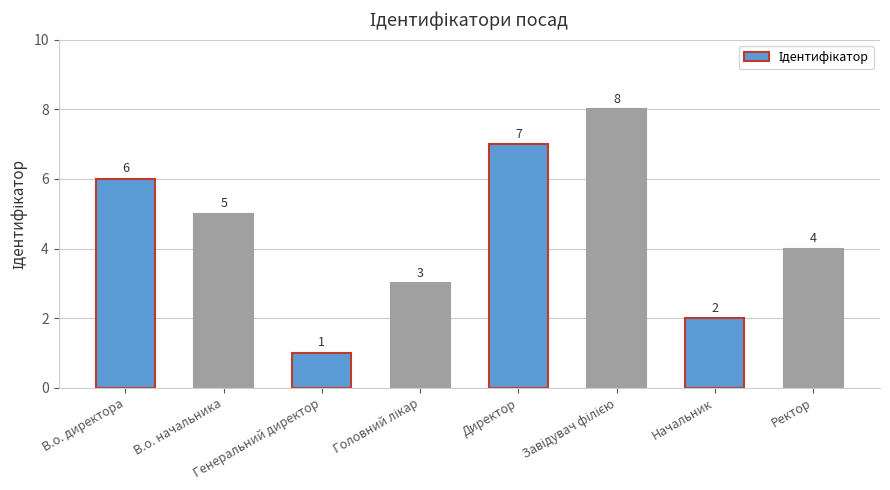

What is the difference between the values at Ректор and Генеральний директор?

3